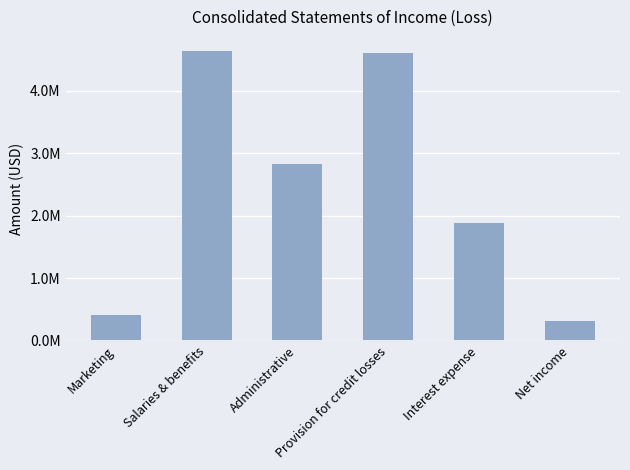

Does the chart contain any negative values?

No